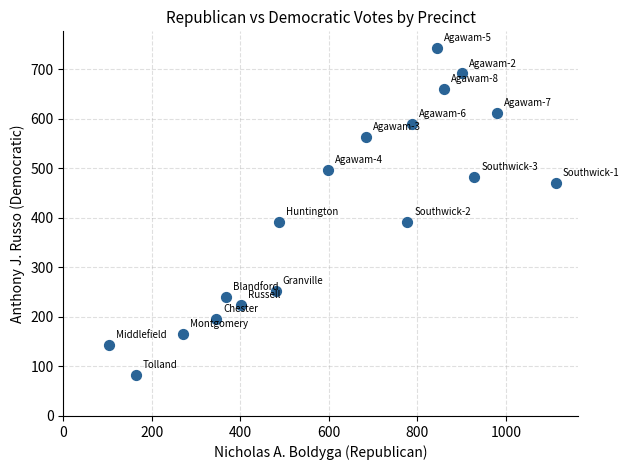

What is the range of Y values (max minus min)?

661